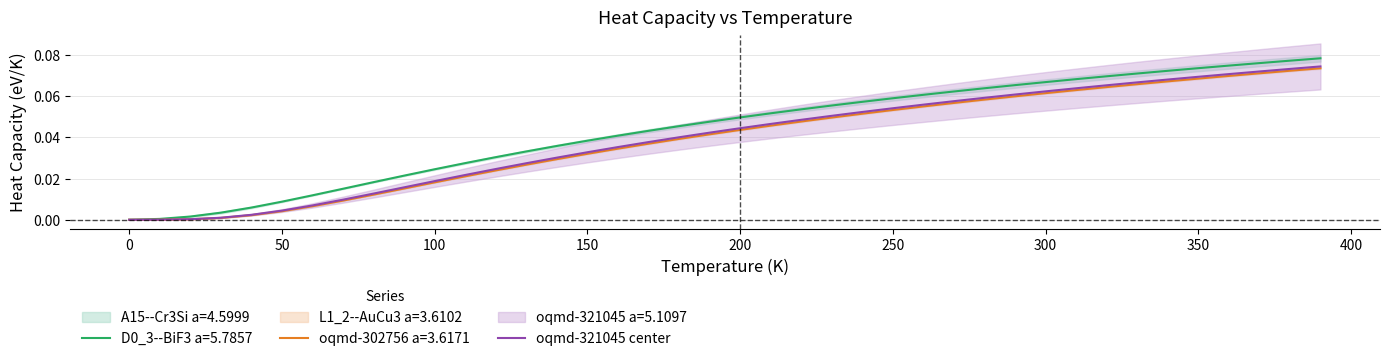

How many values are above zero?

39